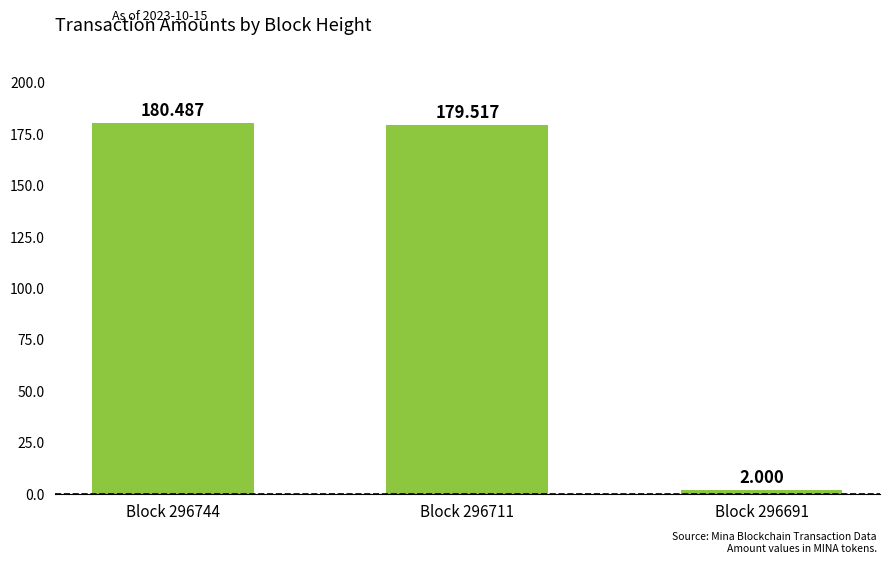

What is the difference between the maximum and minimum values?

178.5